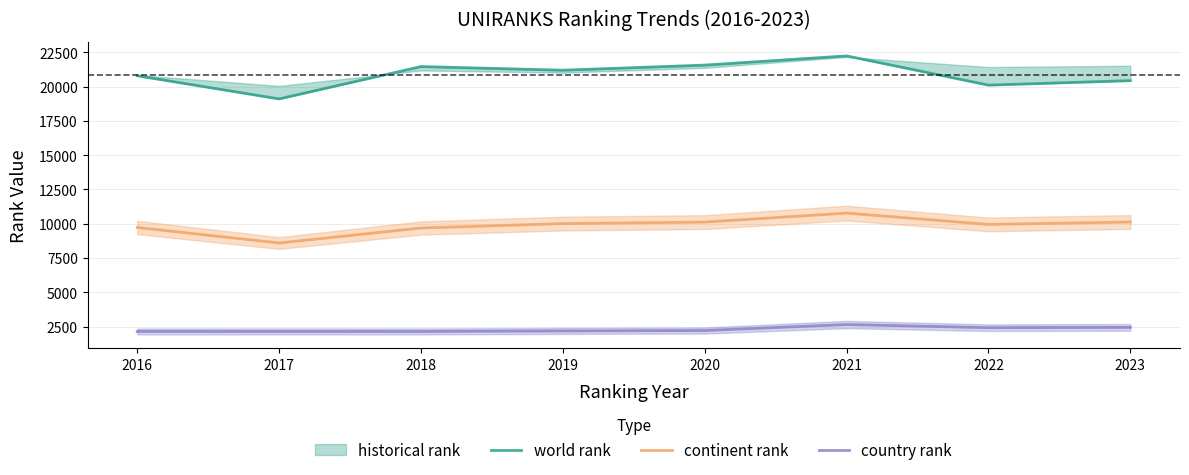

What is the value of the world rank point at the 7th from the left?

20105